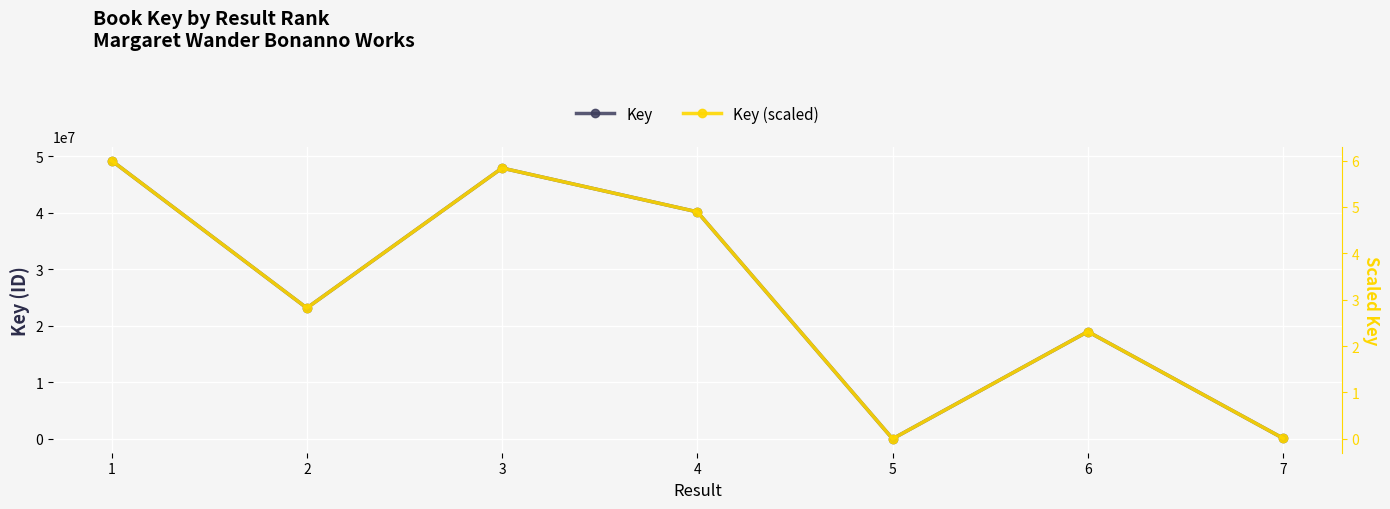

Which series changed the most between 1 and 3?

Key